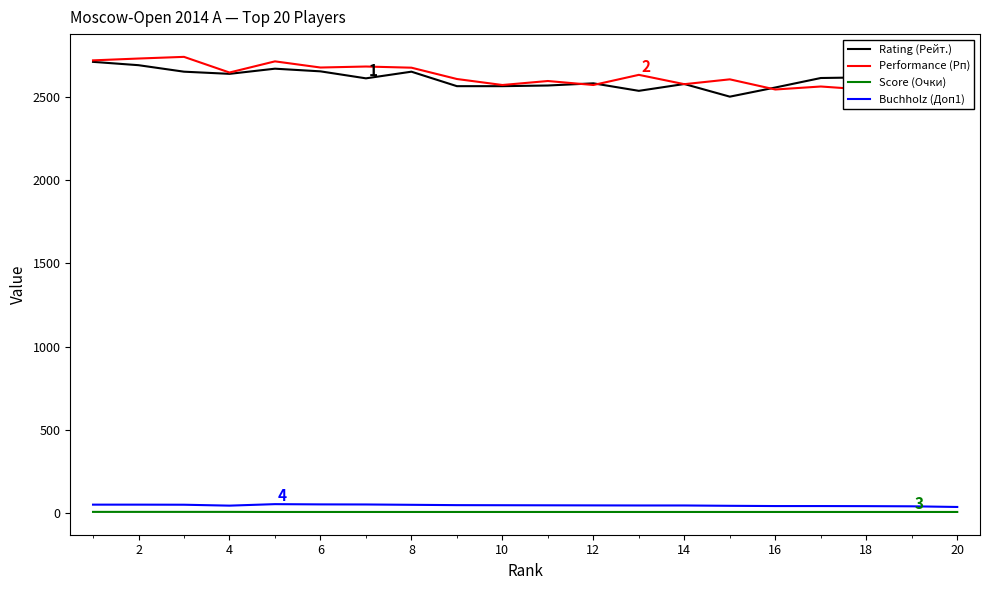

True or false: Rating (Рейт.) and Score (Очки) intersect in this chart.

False